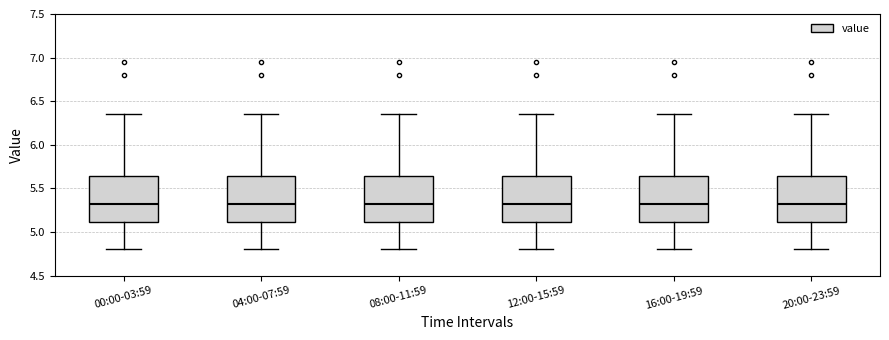

Where does the lower whisker of the box for 08:00-11:59 end on the y-axis? The values are not printed on the chart, so give them approximately, as read against the axis.

4.80